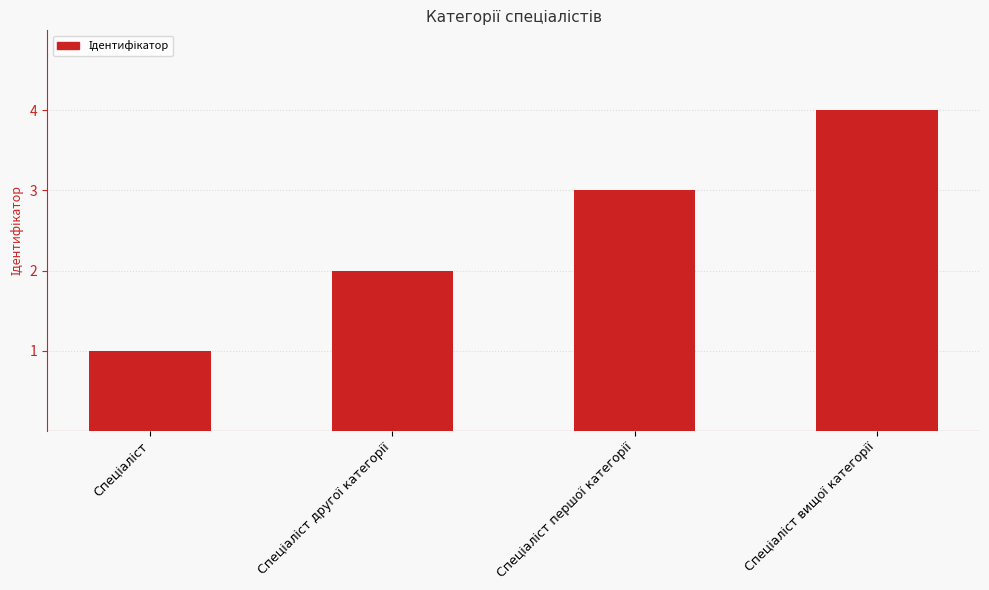

What is the sum of all values?

10